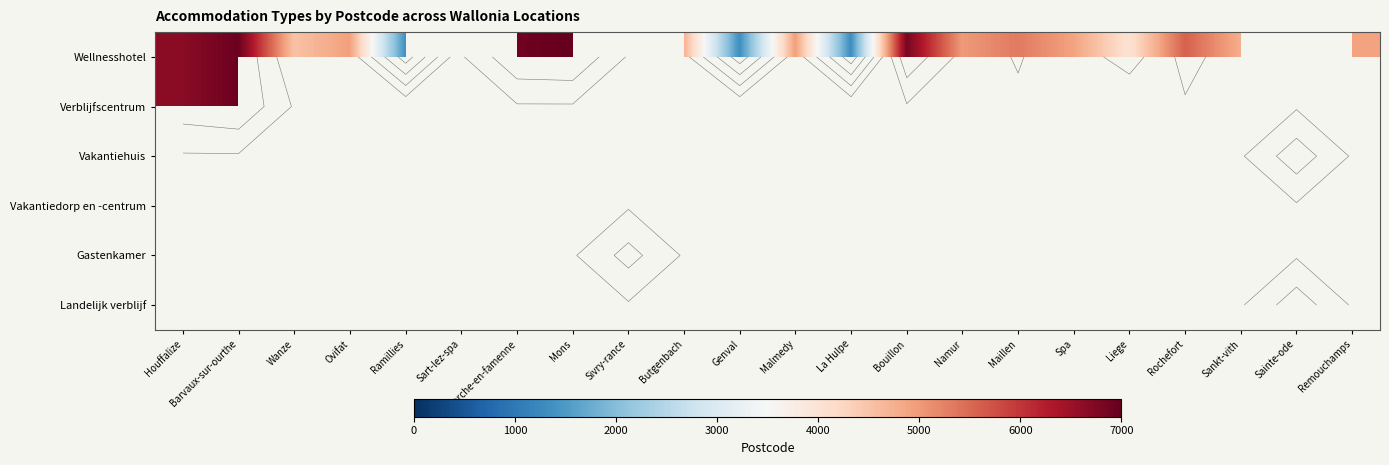

How many distinct data groups are displayed?

6